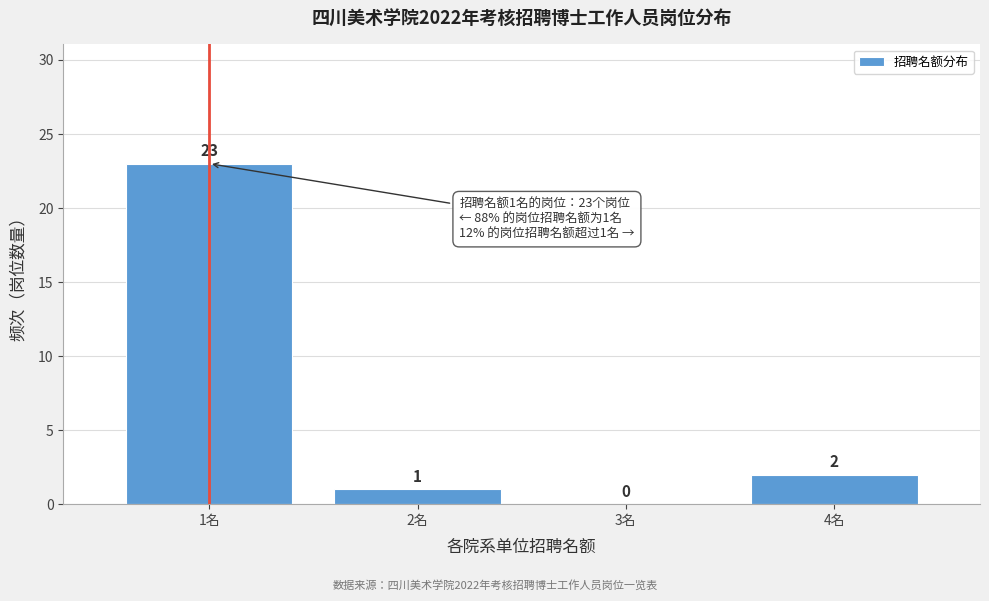

Reading left to right, what are all the values shown in this chart?

1名=23	2名=1	3名=0	4名=2